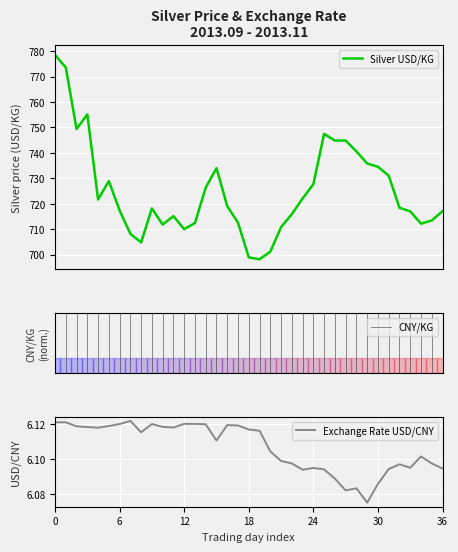

What is the maximum value shown in the chart?

778.5